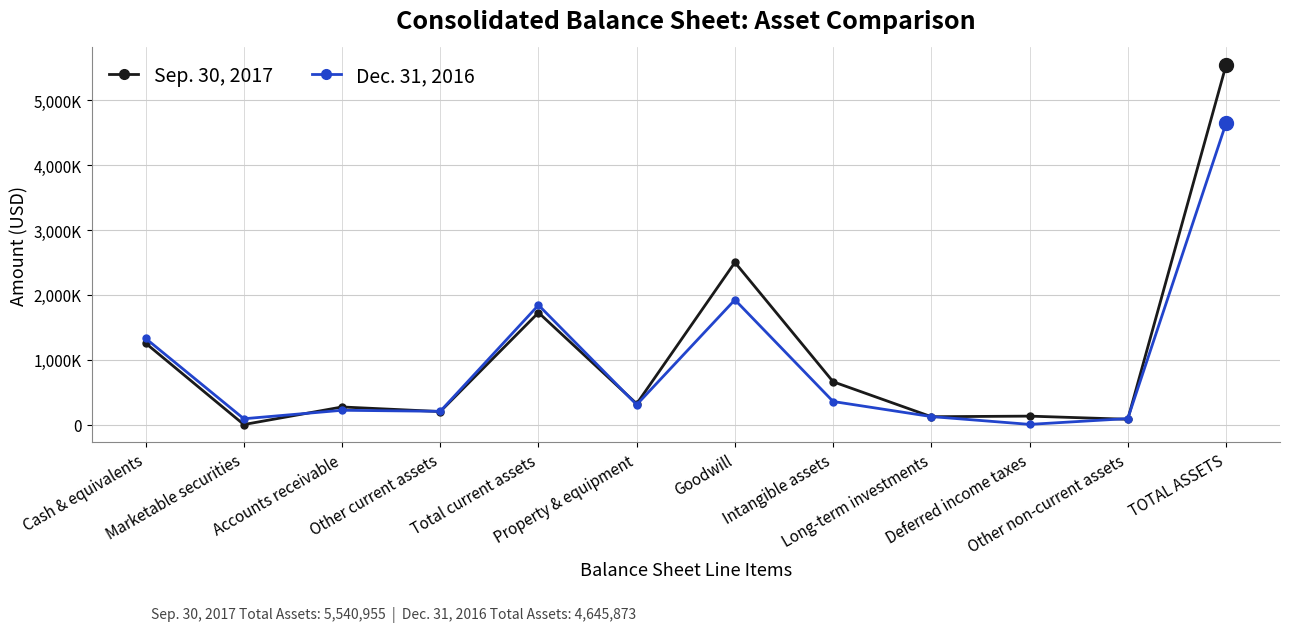

Between Intangible assets and Goodwill, which is larger?

Goodwill